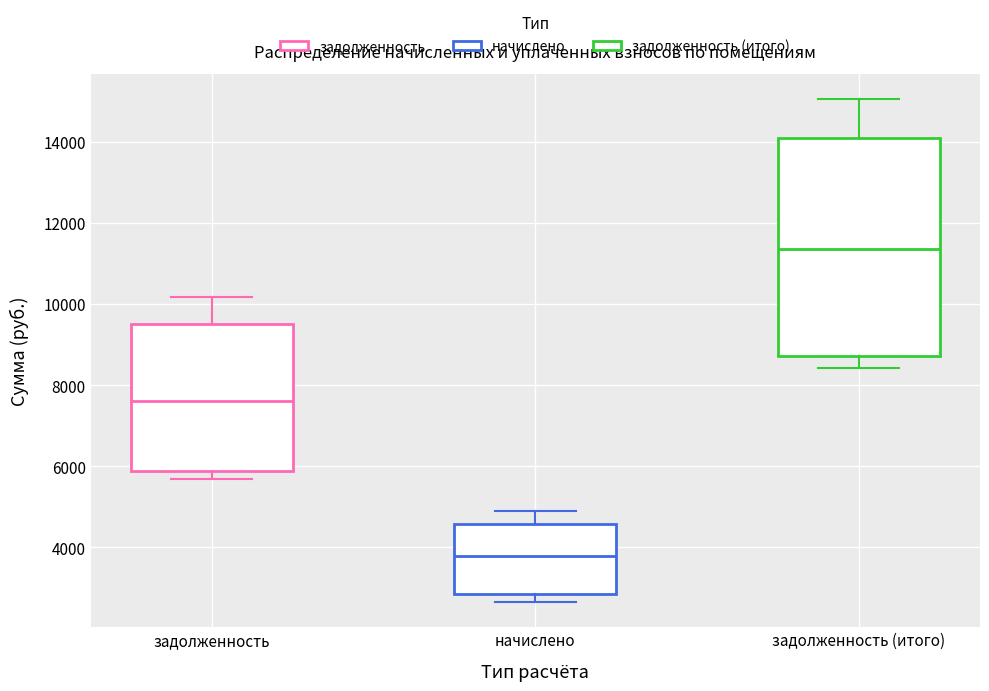

Which box's median line is the highest?

задолженность (итого)